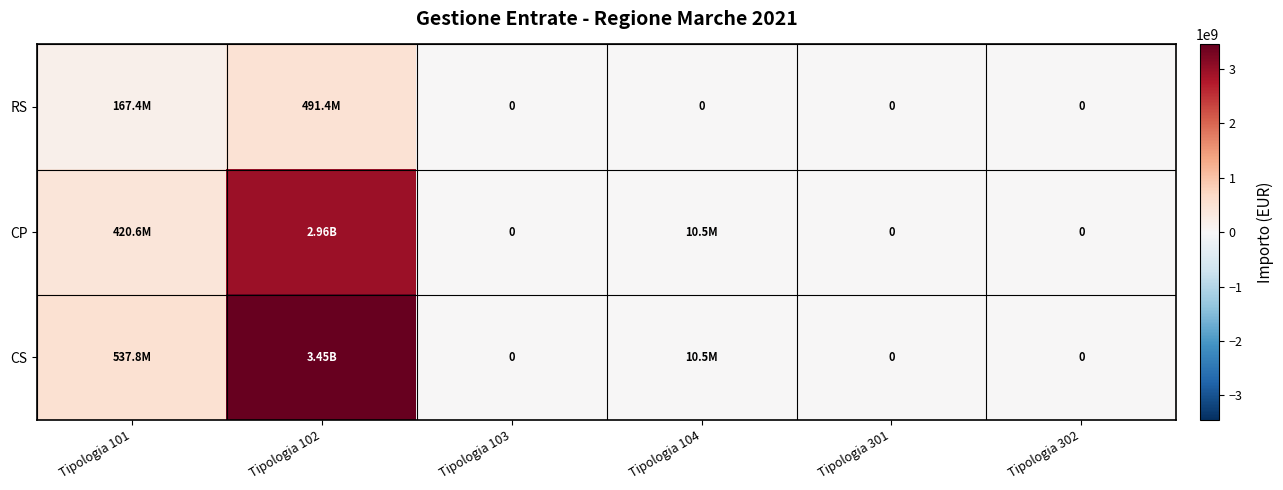

What is the difference between the CP values at Tipologia 103 and Tipologia 104?

10473181.6